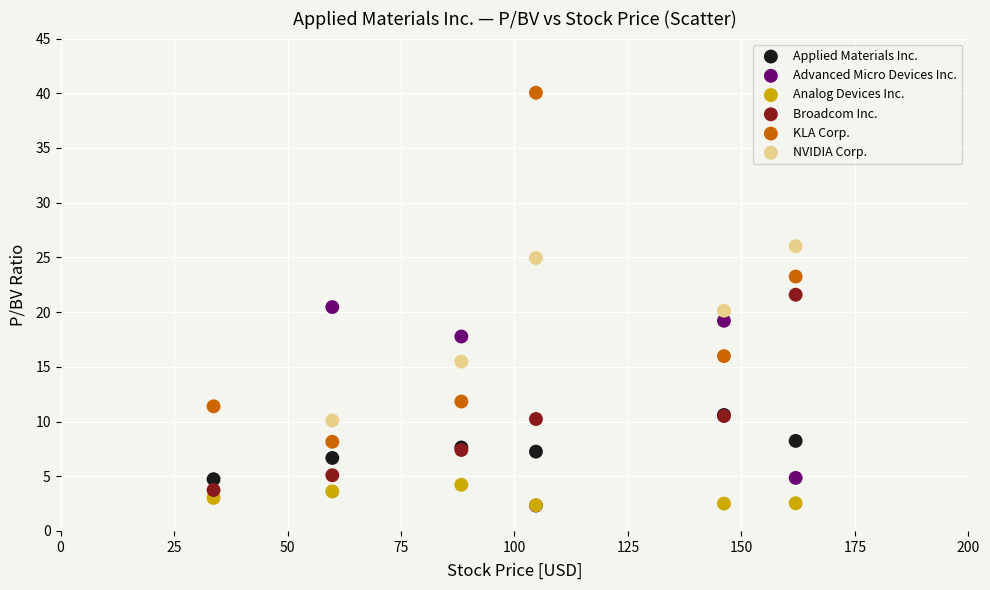

Which series reaches the maximum Y coordinate?

KLA Corp.